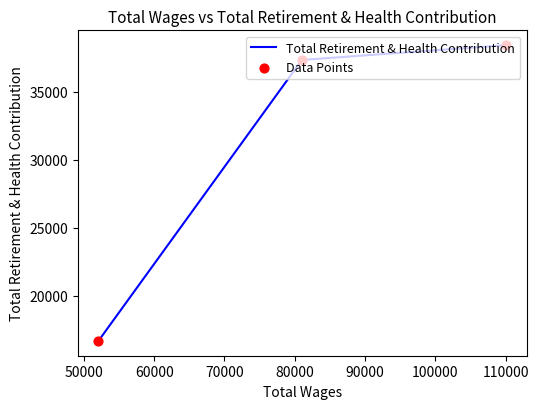

Which series has the largest total across all categories?

Total Retirement & Health Contribution